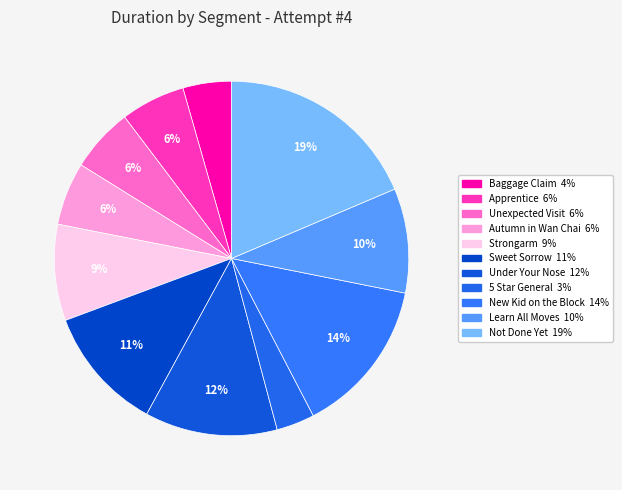

Is it true that Strongarm is 3% of the pie?

False